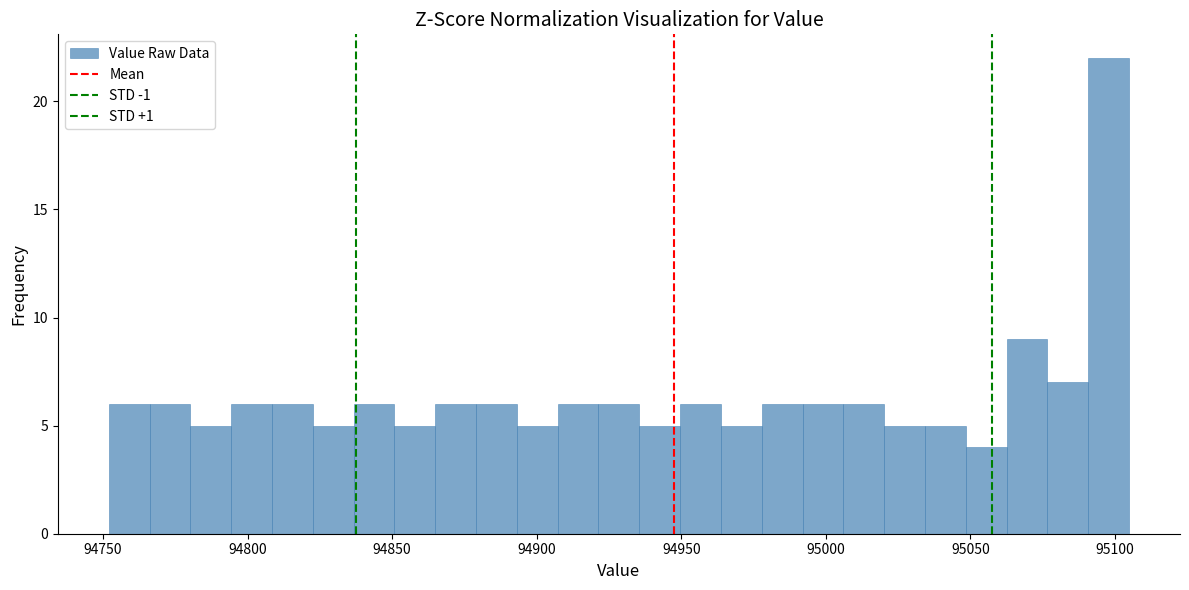

Around what value on the x-axis is the tallest bar? Give the approximate position of its centre, as read against the axis.

95100